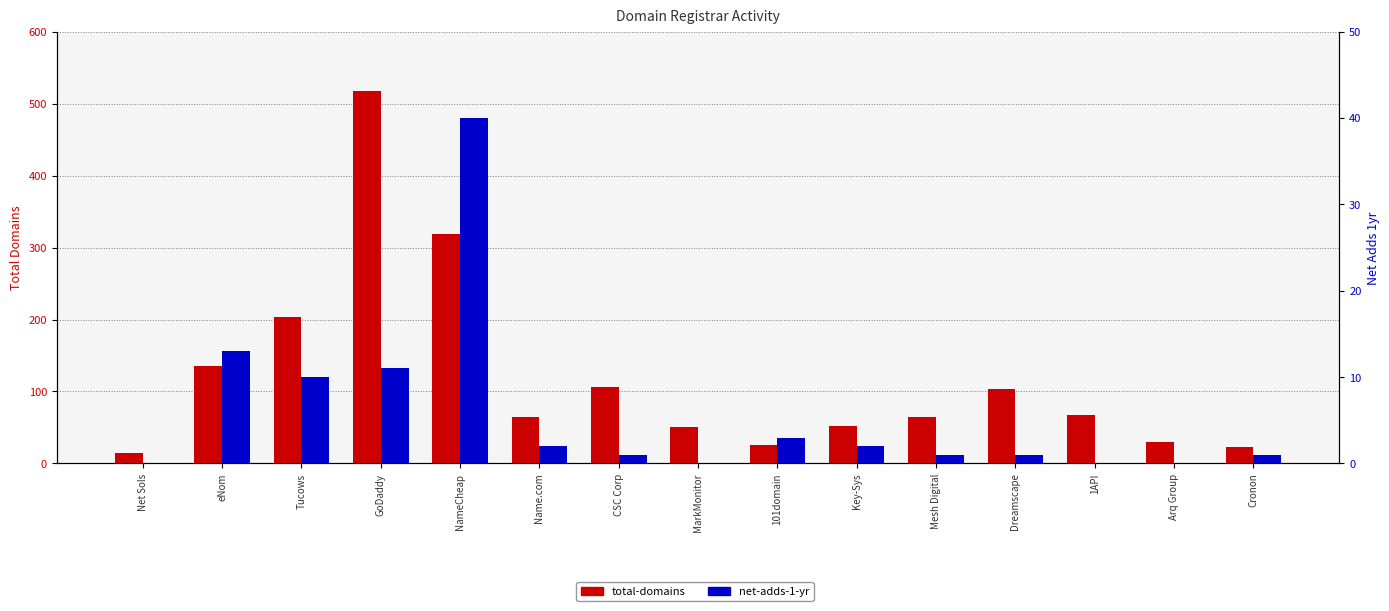

At which label does total-domains reach its peak?

GoDaddy